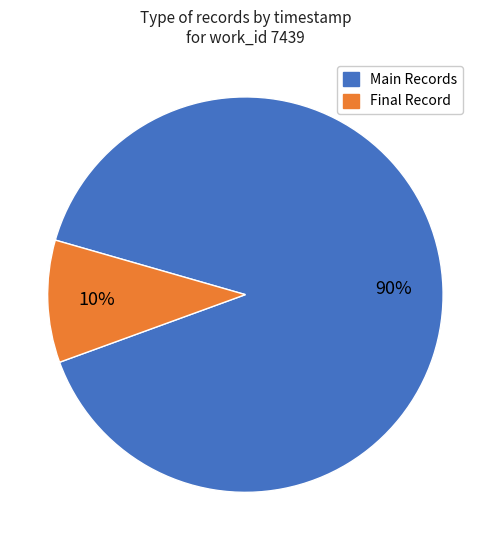

Is there a majority slice in this chart?

Yes